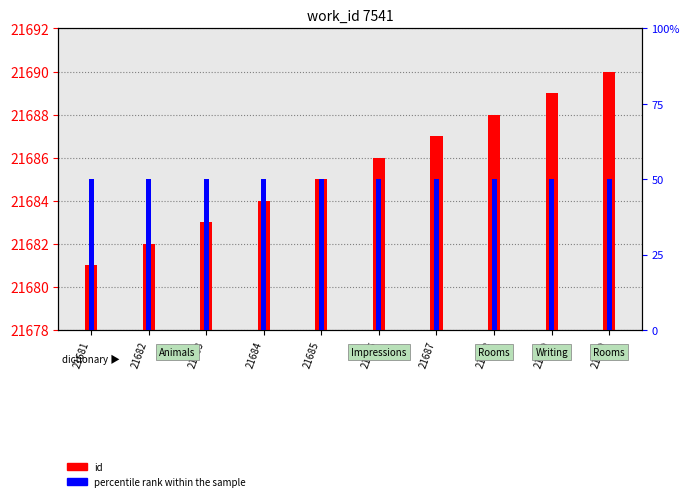

Between 21681 and 21689, which series saw the biggest shift?

id